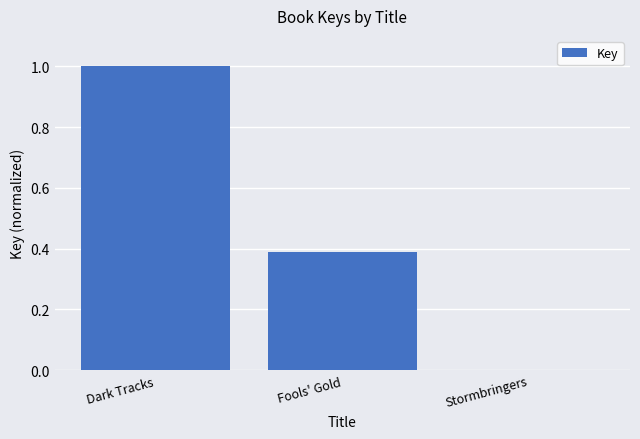

Which category has the highest value across all series?

Dark Tracks